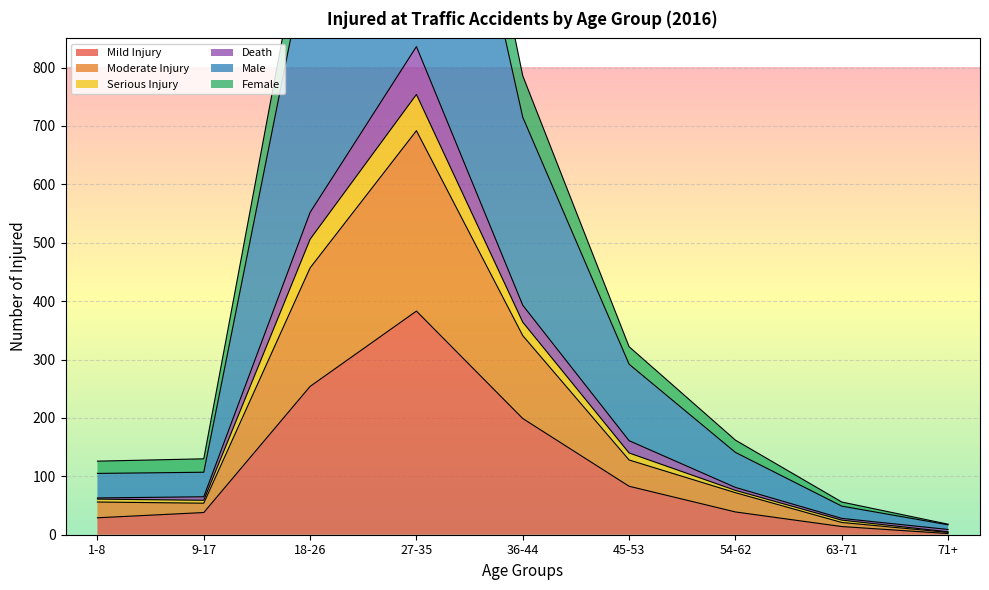

What is the label of the 1st point from the right?

71+